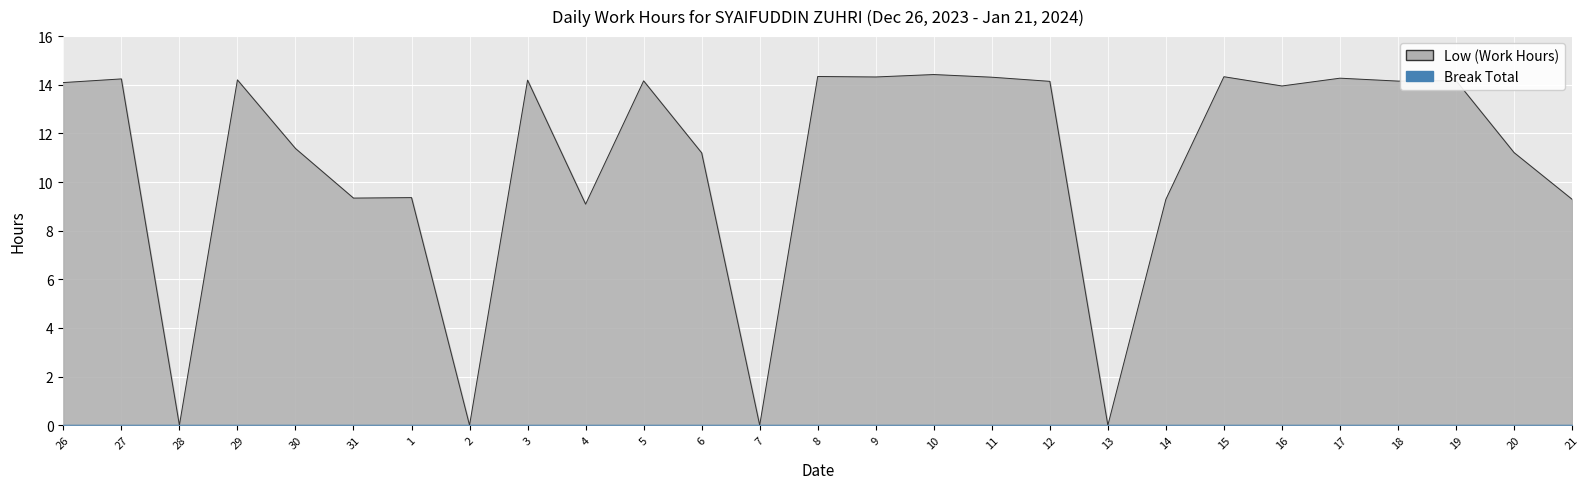

List the labels in order of value, smallest first.

28, 2, 7, 13, 4, 14, 21, 31, 1, 6, 20, 30, 16, 26, 12, 18, 5, 19, 3, 29, 27, 17, 11, 9, 15, 8, 10